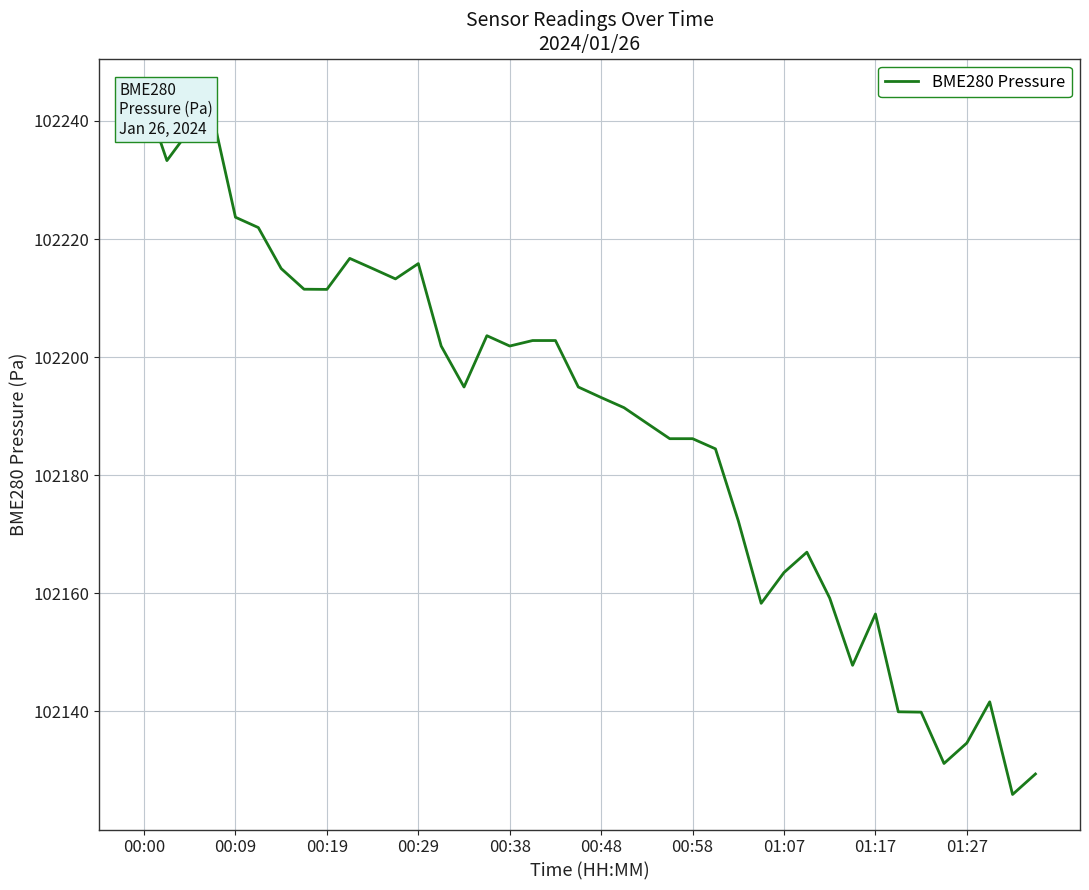

Reading left to right, what are all the values shown in this chart?

102244.6	102233.3	102238.5	102241.1	102223.7	102221.9	102215.0	102211.5	102211.5	102216.7	102215.0	102213.2	102215.8	102201.9	102194.9	102203.6	102201.9	102202.8	102202.8	102194.9	102193.2	102191.4	102188.8	102186.2	102186.2	102184.5	102172.3	102158.3	102163.5	102167.0	102159.2	102147.8	102156.5	102139.9	102139.9	102131.2	102134.7	102141.6	102125.9	102129.4